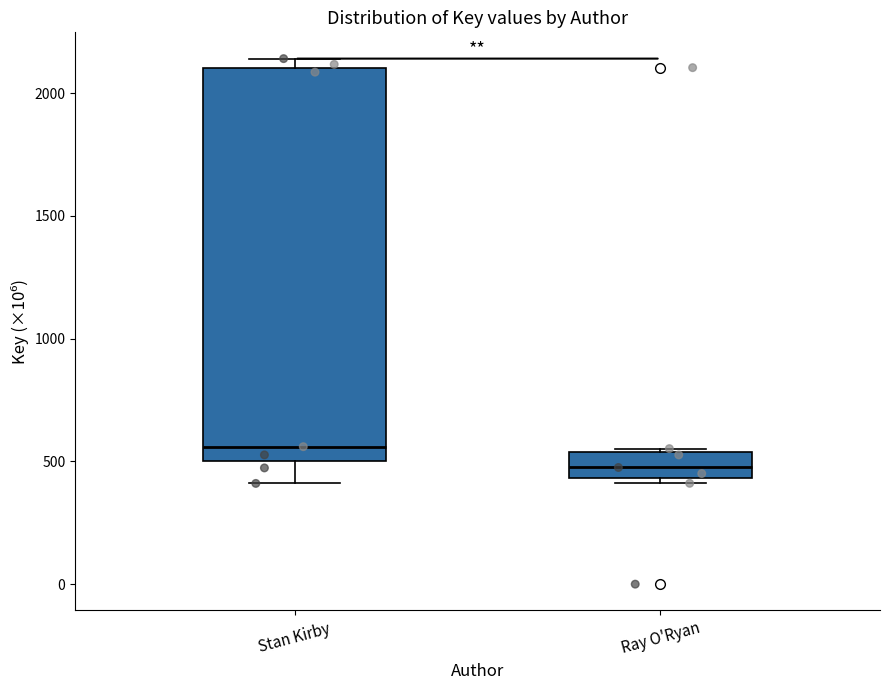

Which box has the highest median line?

Stan Kirby